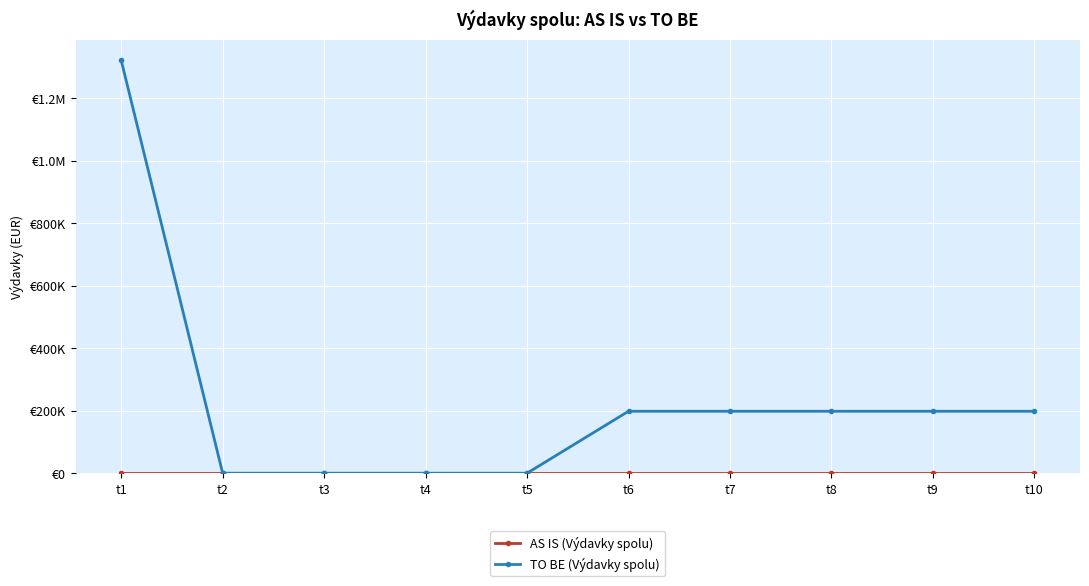

What is the greatest value displayed?

1321443.9